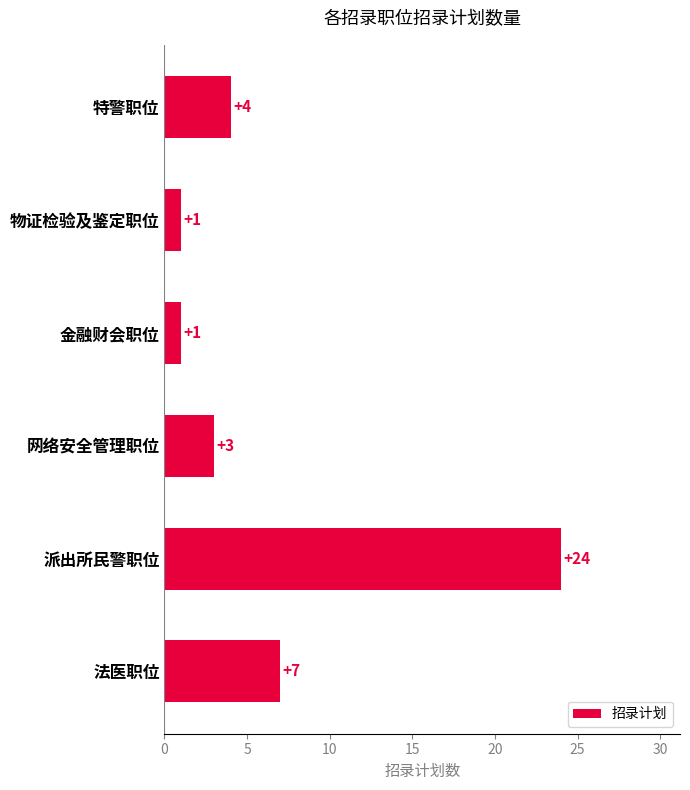

Reading bottom to top, list all the values displayed in this chart.

法医职位=7	派出所民警职位=24	网络安全管理职位=3	金融财会职位=1	物证检验及鉴定职位=1	特警职位=4